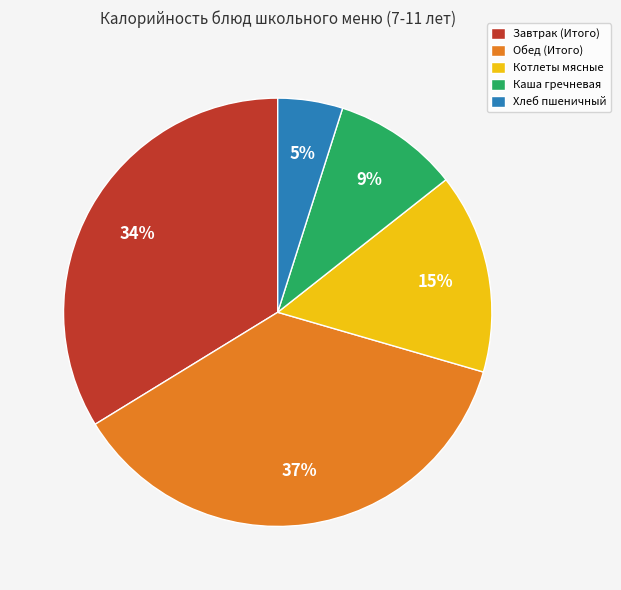

The Хлеб пшеничный slice represents 5% of the pie. True or false?

True